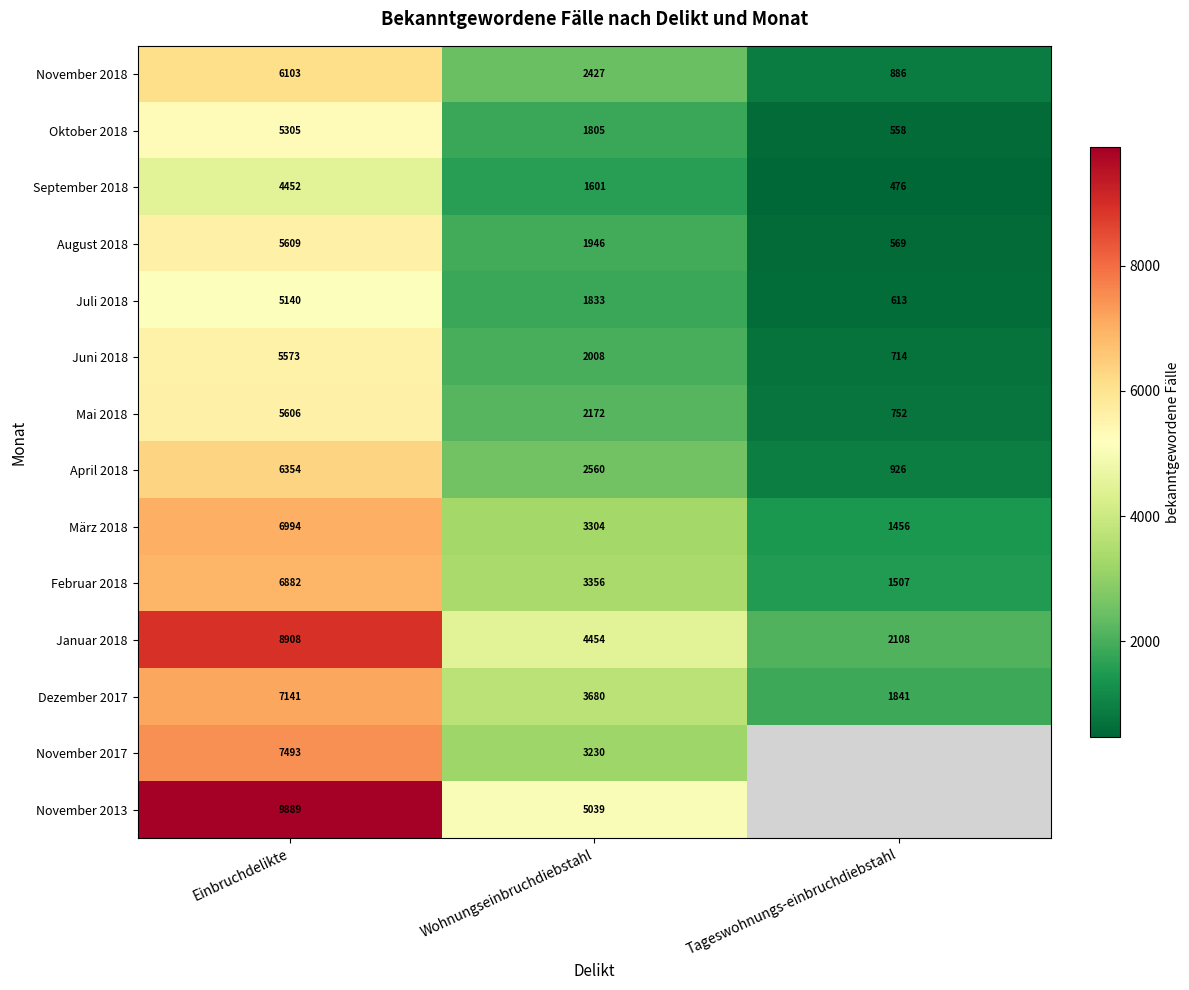

How many November 2018 values are between 886 and 6103?

3